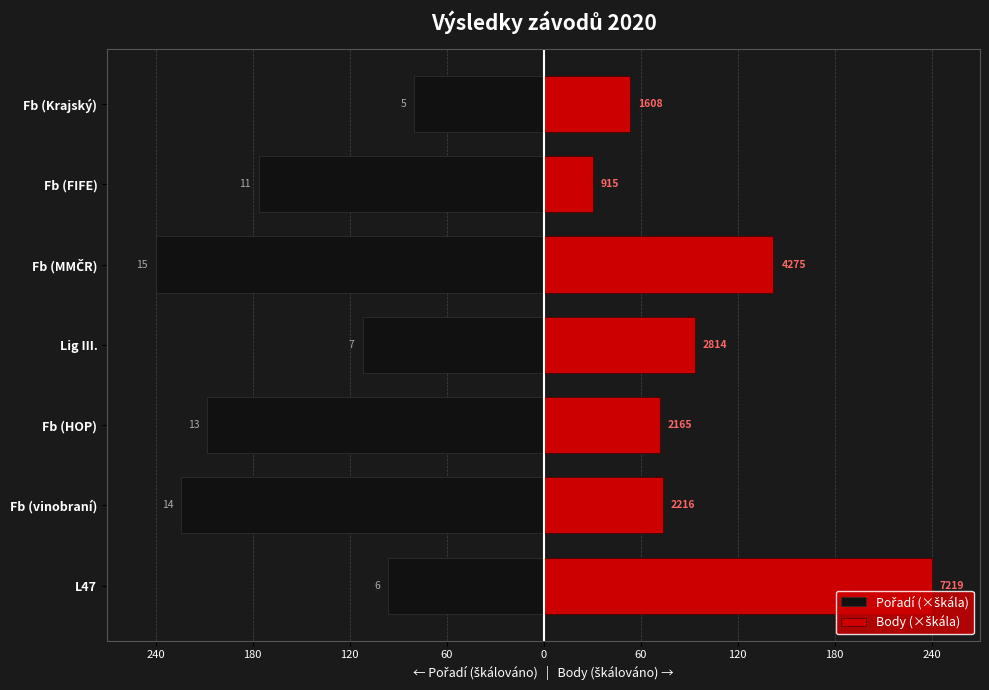

The value of Body (×škála) at Fb (MMČR) is 239.7. True or false?

False